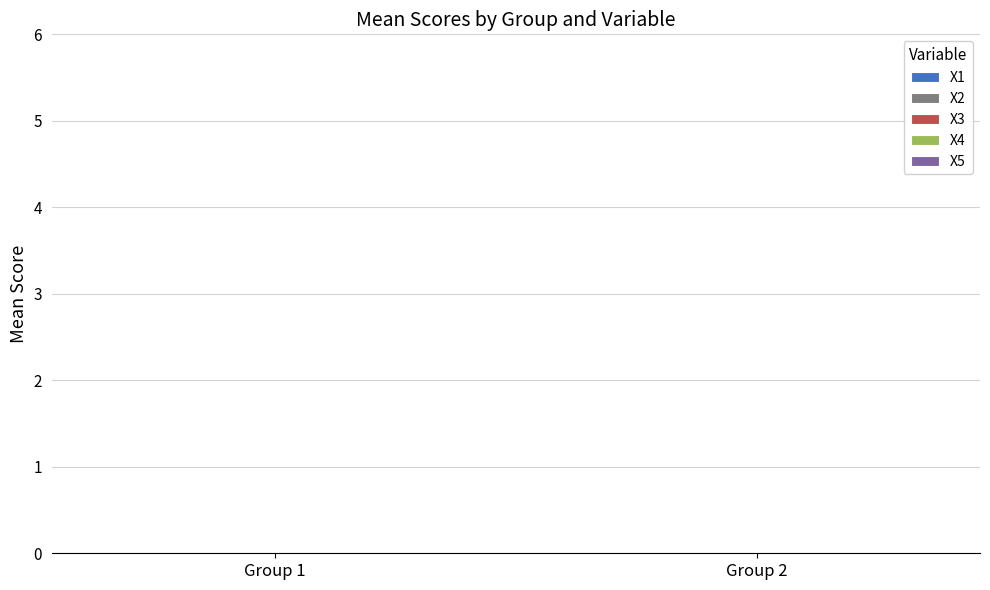

At Group 2, list the series in order from largest to smallest.

X1, X2, X3, X5, X4